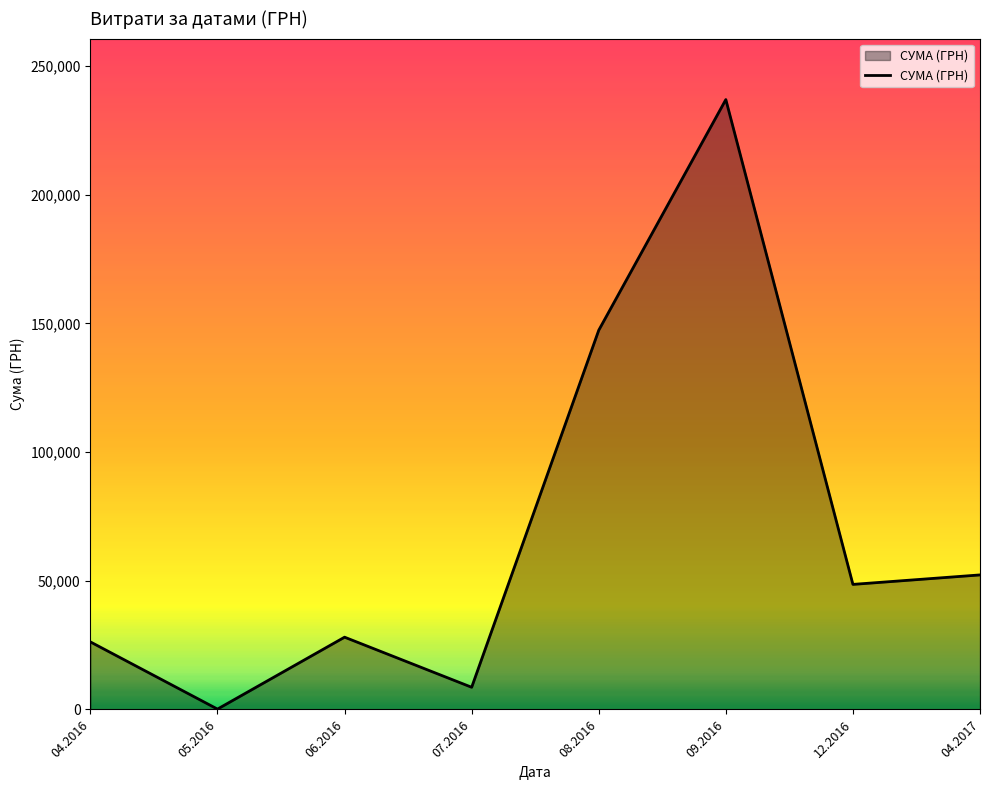

What is the maximum value shown in the chart?

236970.0